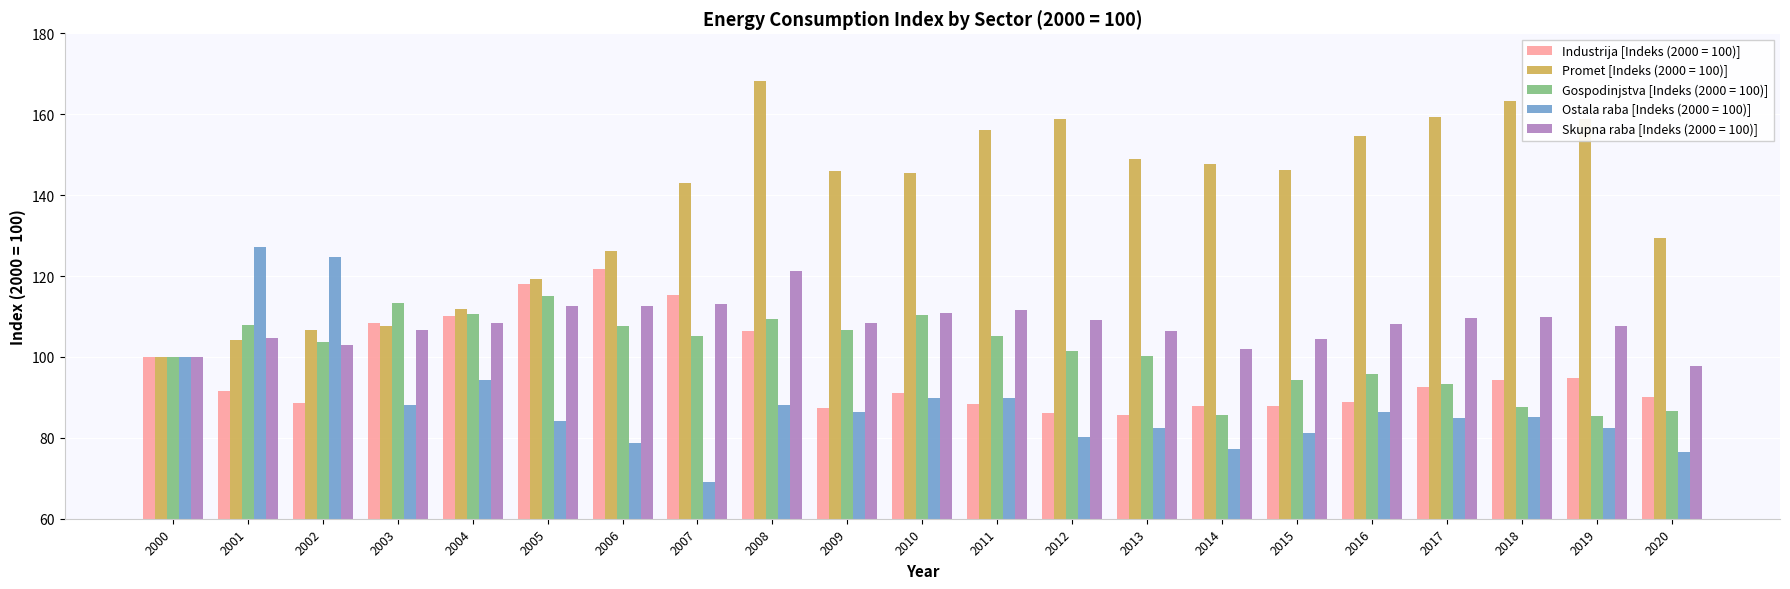

Where is Ostala raba [Indeks (2000 = 100)] nearest to the value 98?

2000